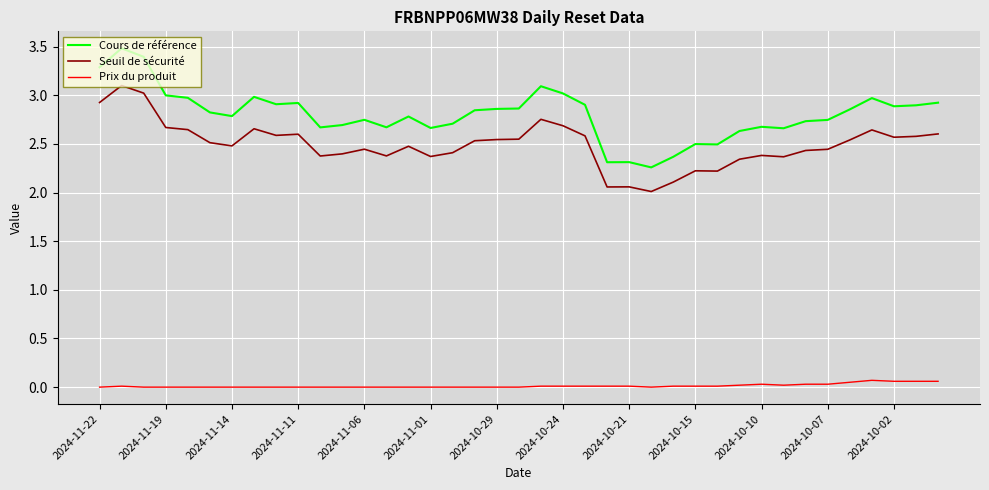

True or false: Prix du produit and Seuil de sécurité intersect in this chart.

False